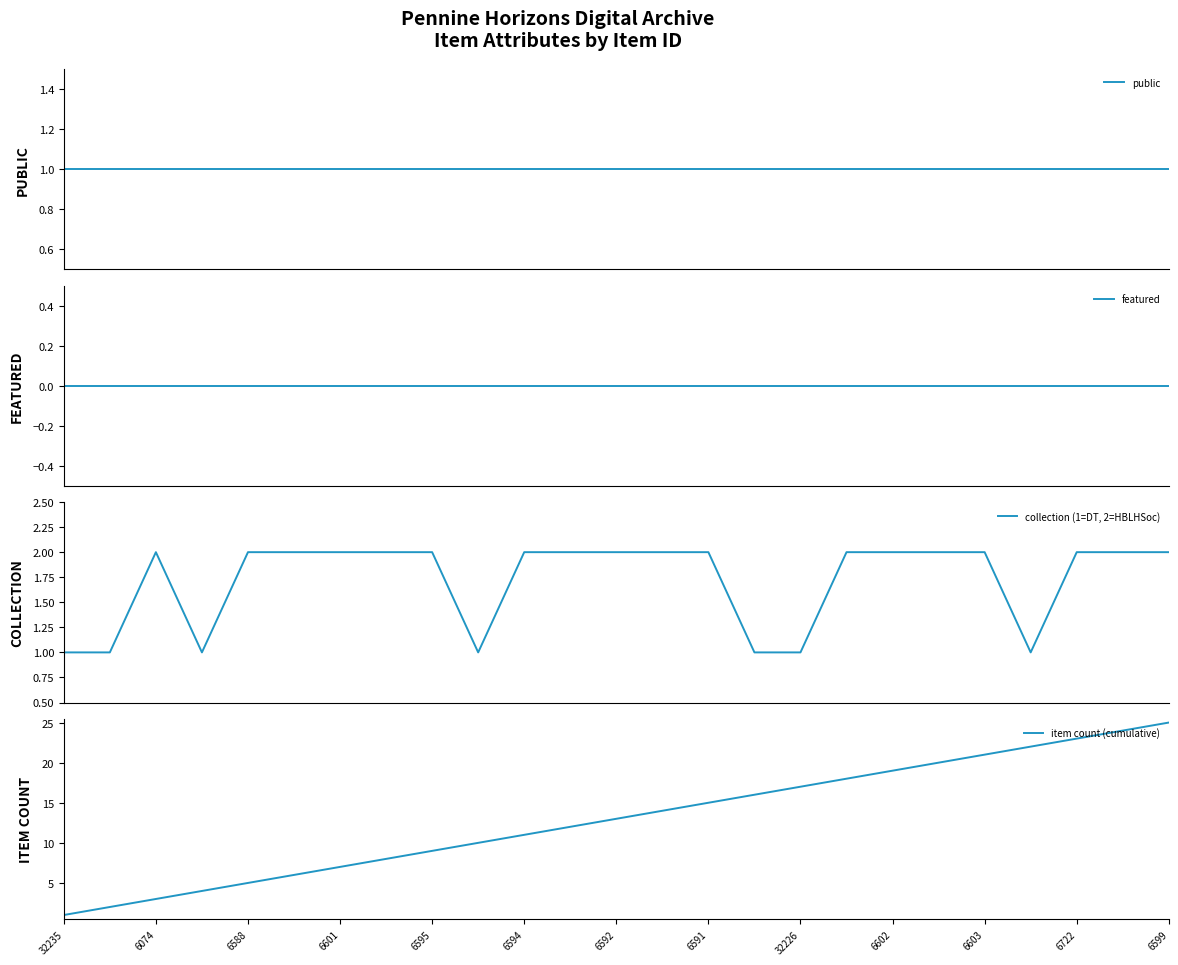

What are all the series names shown in the legend?

public, featured, collection (1=DT, 2=HBLHSoc), item count (cumulative)